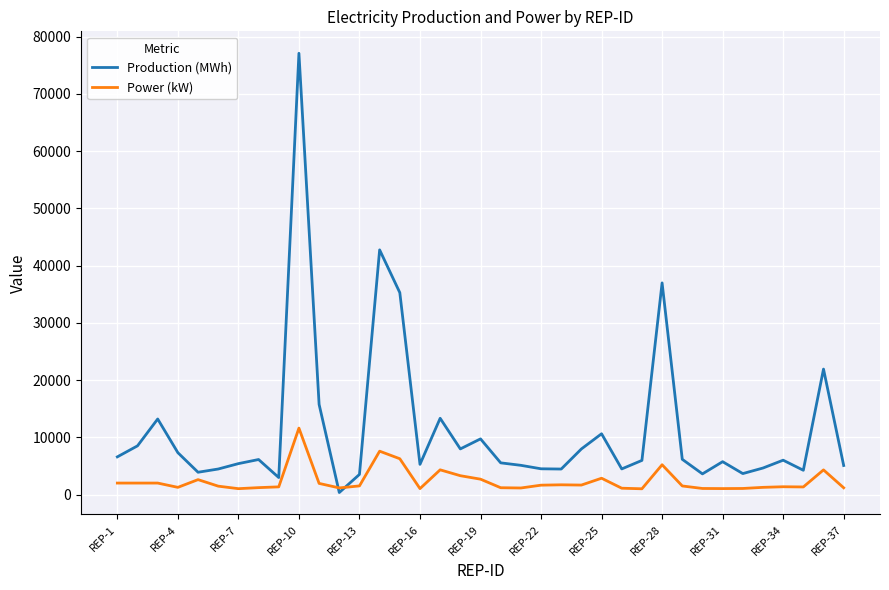

Which series has the largest total across all categories?

Production (MWh)